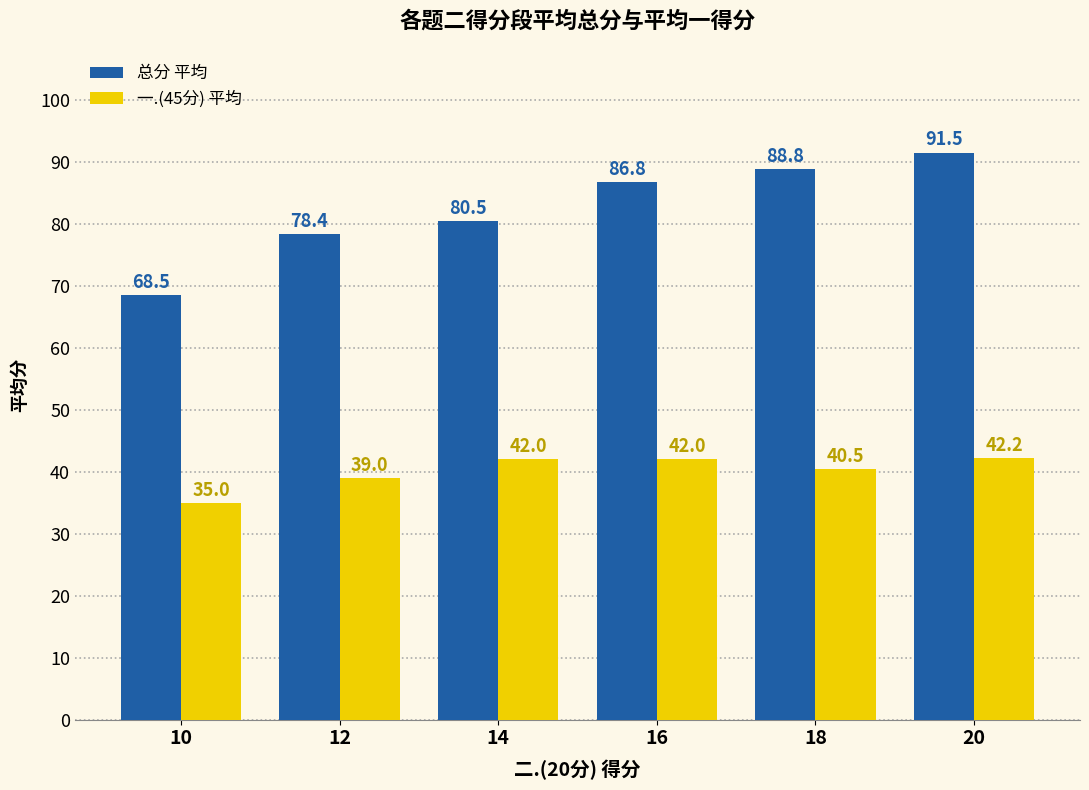

Reading right to left, extract all data points from this chart.

总分 平均: 91.5	88.8	86.8	80.5	78.4	68.5
一.(45分) 平均: 42.2	40.5	42.0	42.0	39.0	35.0